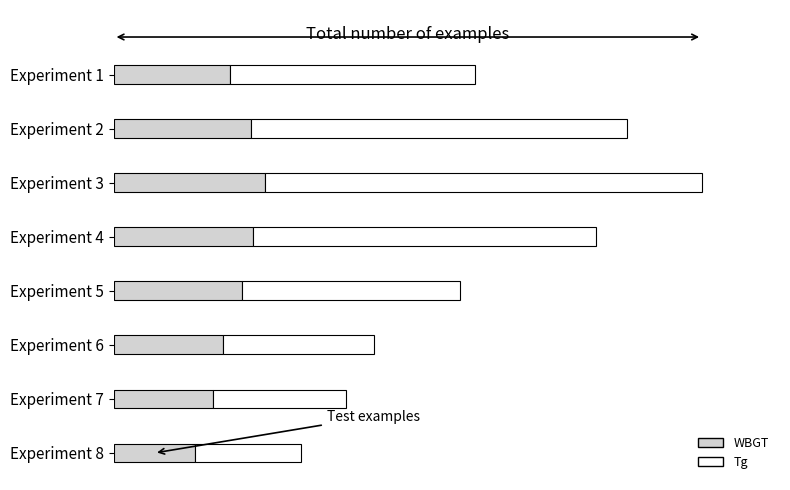

What are all the series names shown in the legend?

WBGT, Tg